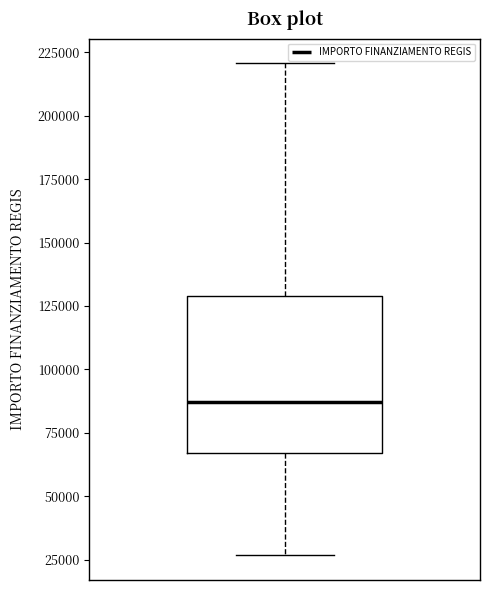

Read this box plot against the y-axis: the position of the median line, the range covered by the box, and the ends of both whiskers. The values are not printed on the chart, so give them approximately, as read against the axis.

median 85000, box 65000 to 130000, whiskers 25000 to 220000